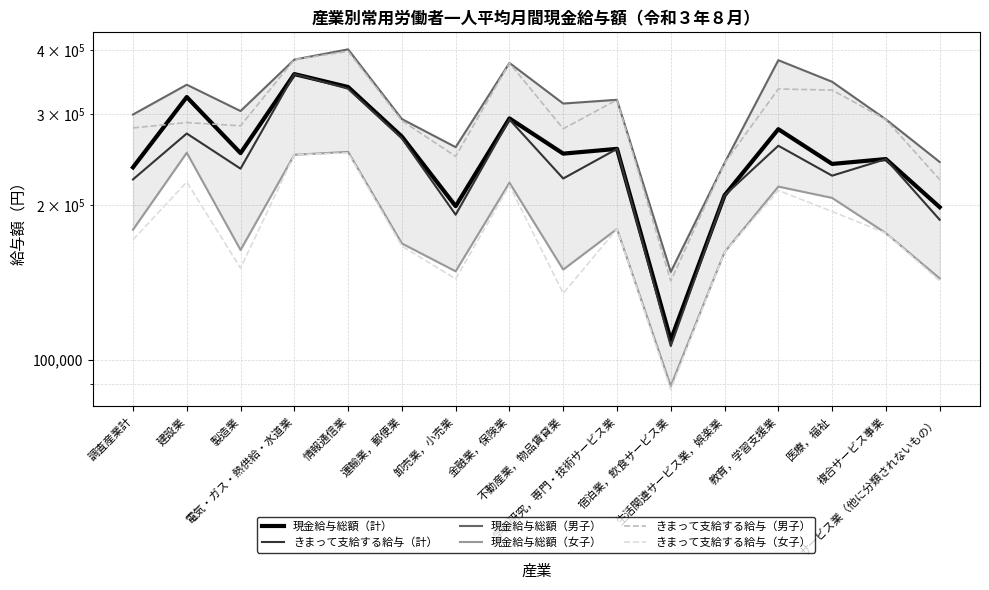

What is the value of the 現金給与総額（男子） point at the 9th from the left?

314877